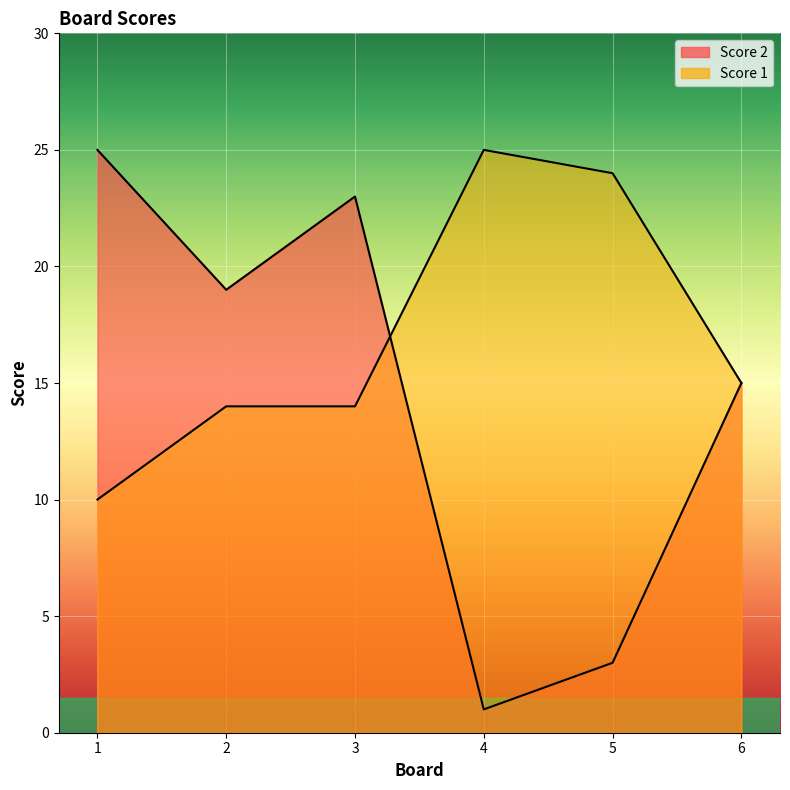

What is the sum of all Score 2 values?

86